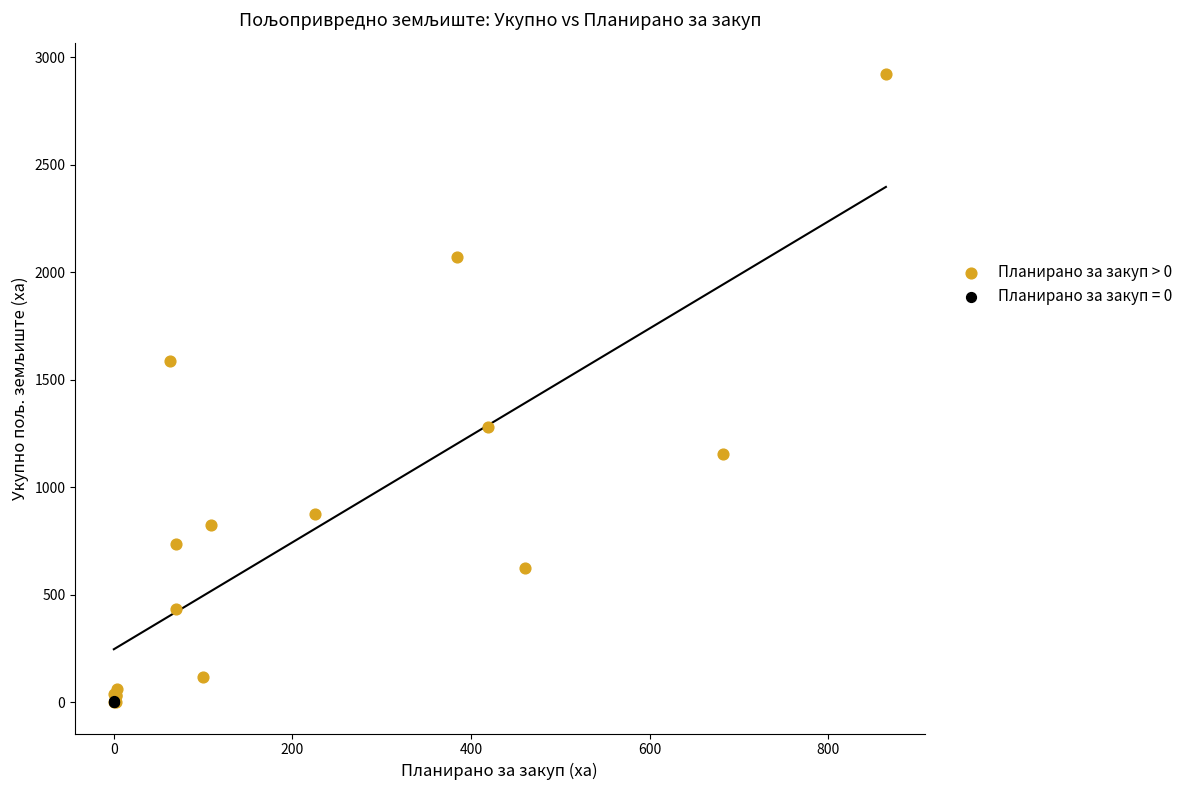

Which series contains the highest Y value?

Планирано за закуп > 0